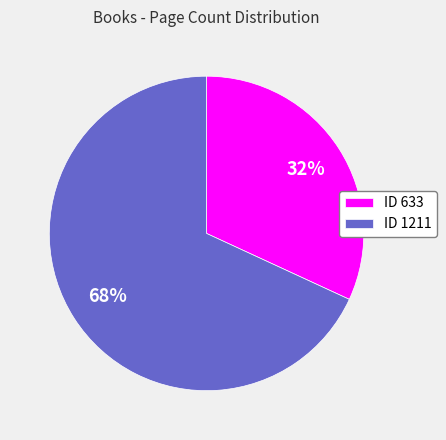

To the nearest percent, what is the average slice percentage?

50%